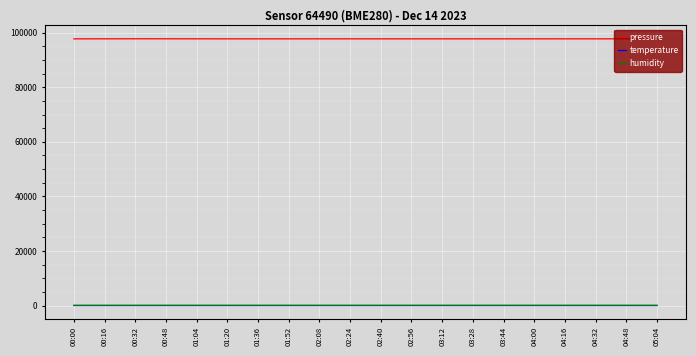

What is the lowest value of the pressure series?

97717.0